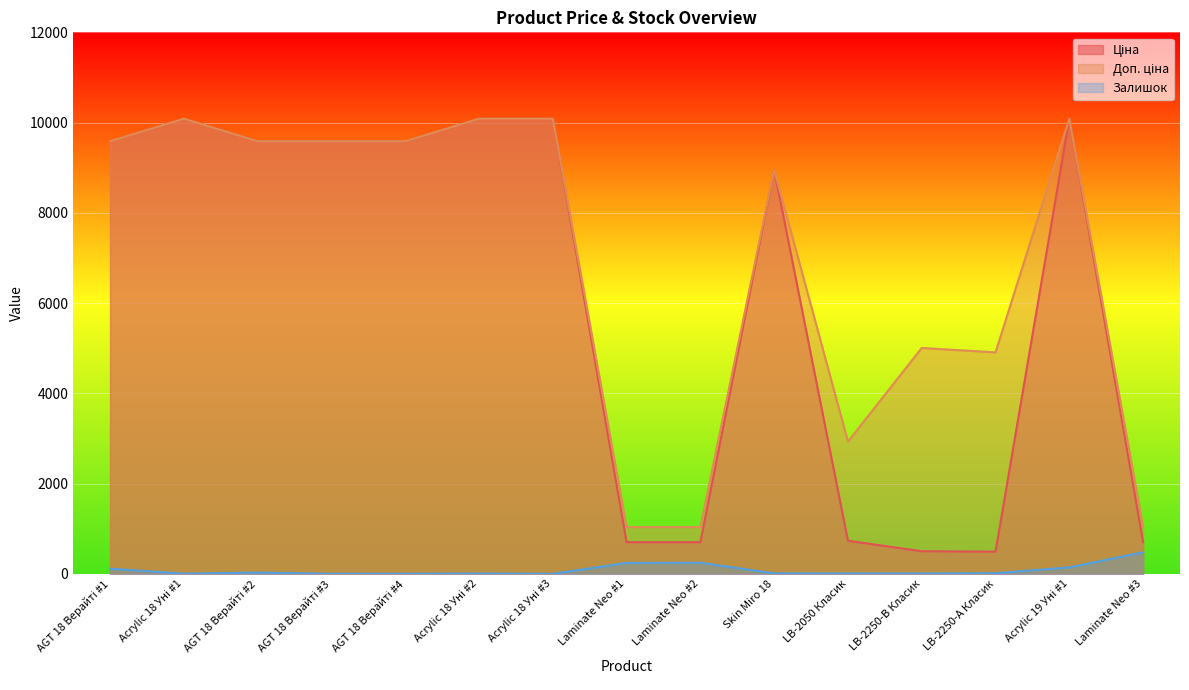

What is the value of the Доп. ціна point at the 12th from the left?

5005.4